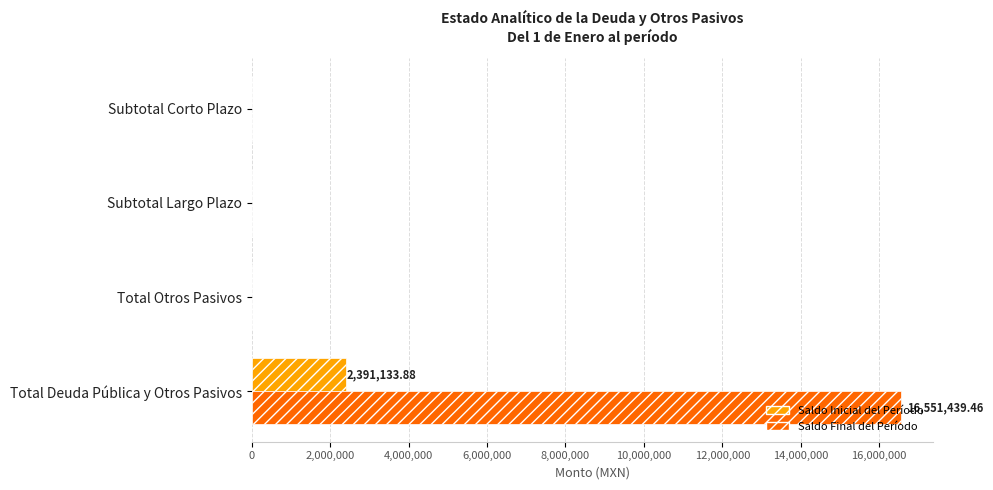

How many data points in Saldo Inicial del Período are above 0?

1